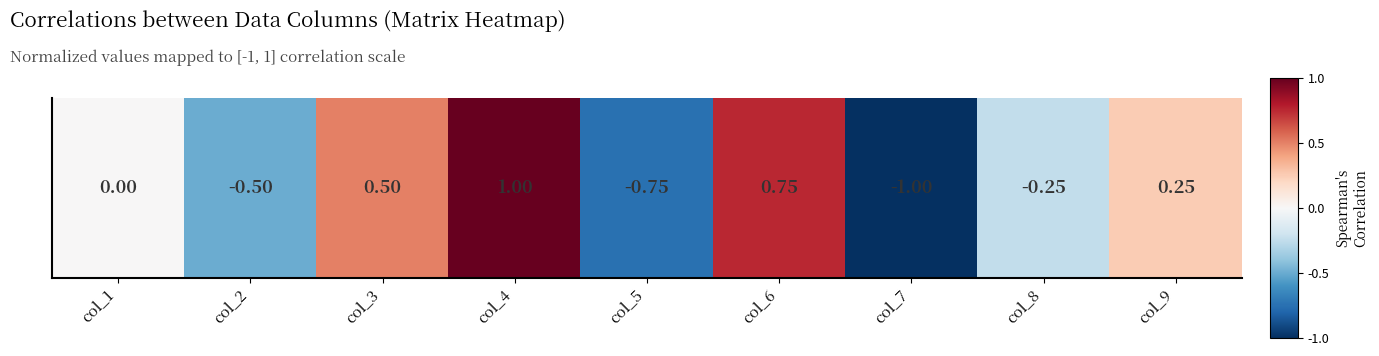

List the labels in order of value, smallest first.

col_7, col_5, col_2, col_8, col_1, col_9, col_3, col_6, col_4